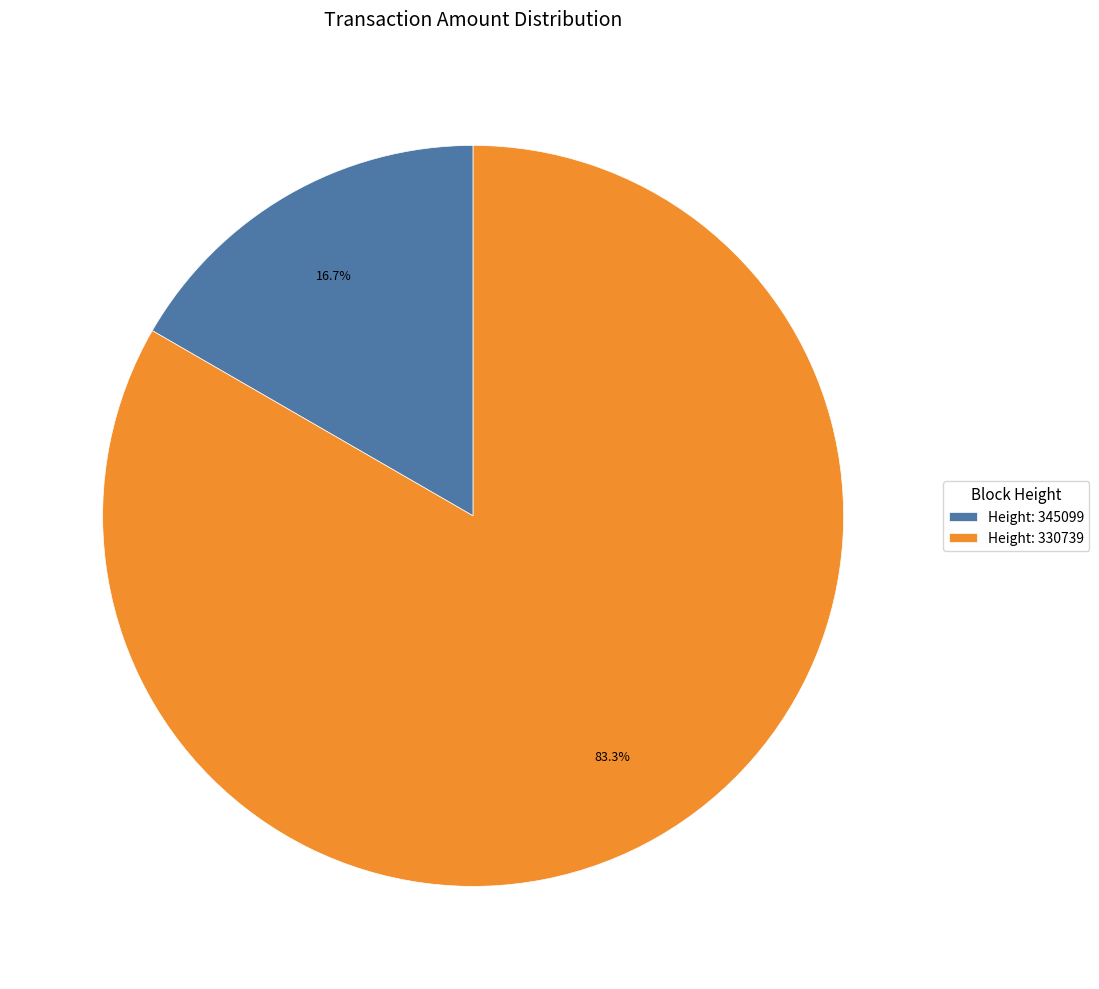

Which has a higher value, Height: 345099 or Height: 330739?

Height: 330739